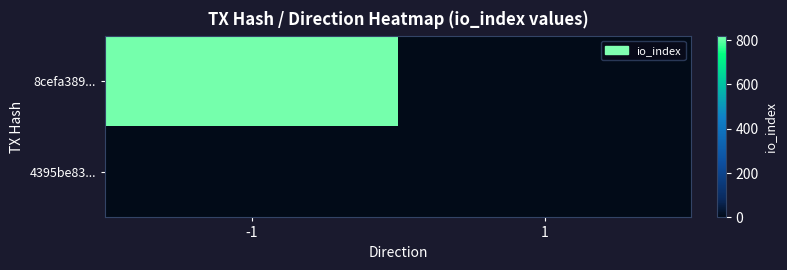

List the series in order of their overall mean, highest first.

8cefa389..., 4395be83...